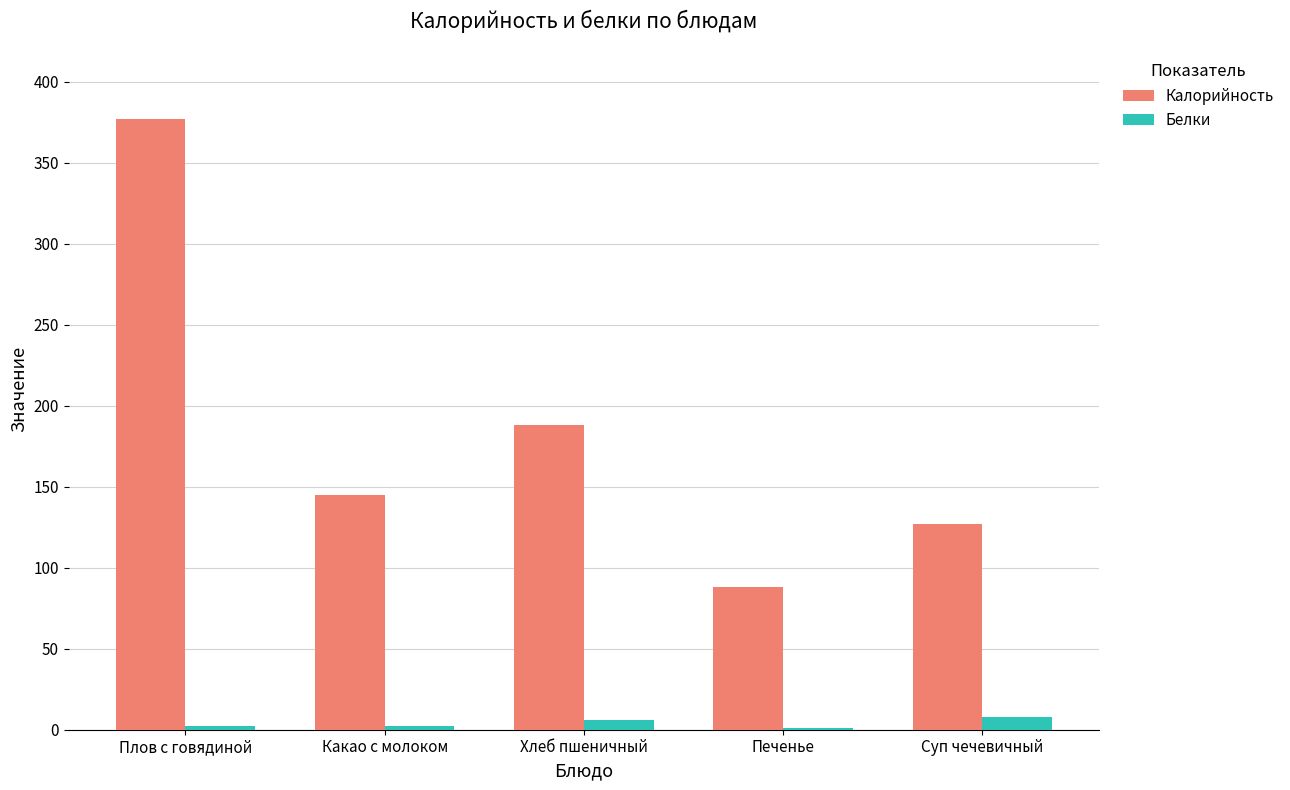

Which series has the largest total across all categories?

Калорийность